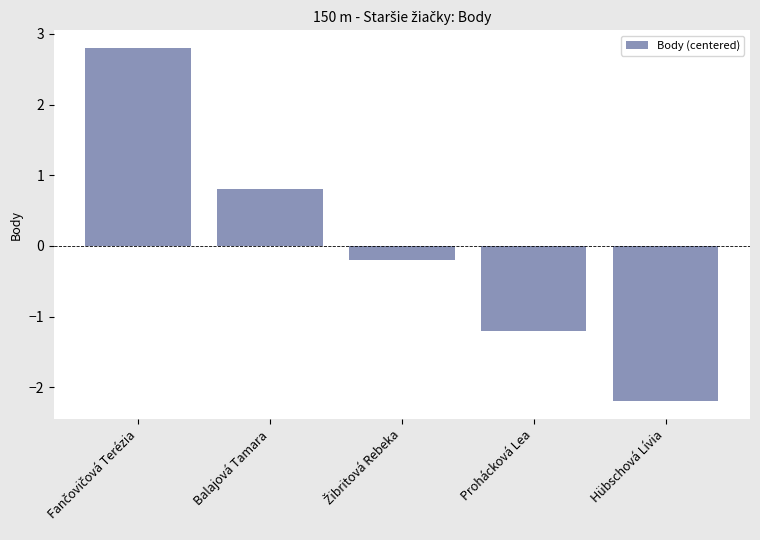

What is the sum of the values at Hübschová Lívia and Balajová Tamara?

-1.4